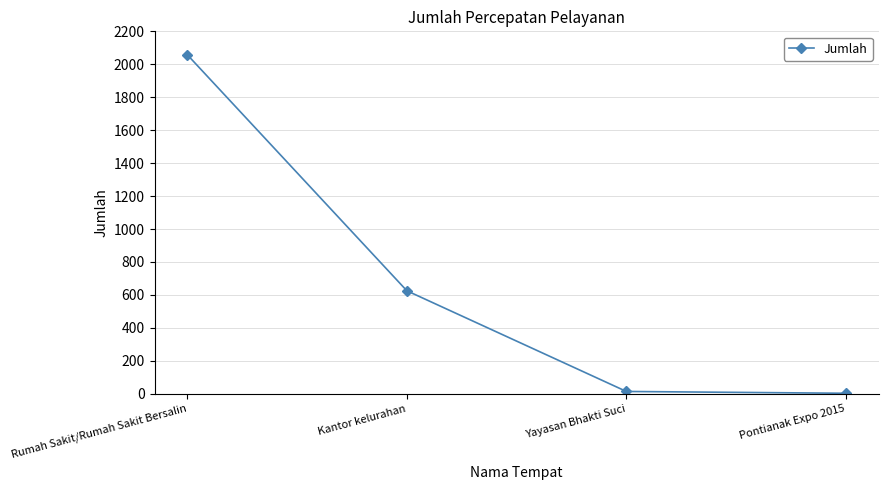

True or false: the data shows 2057 at Rumah Sakit/Rumah Sakit Bersalin.

True